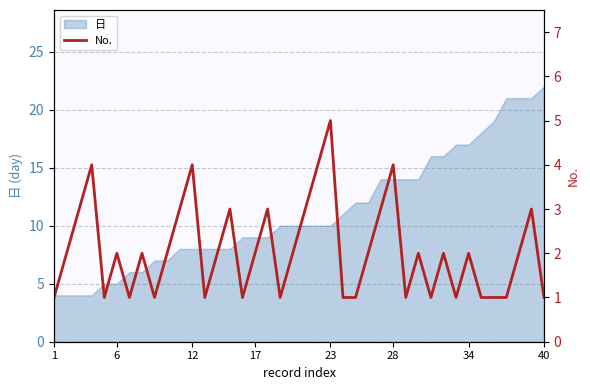

Does the chart have visible grid lines?

Yes